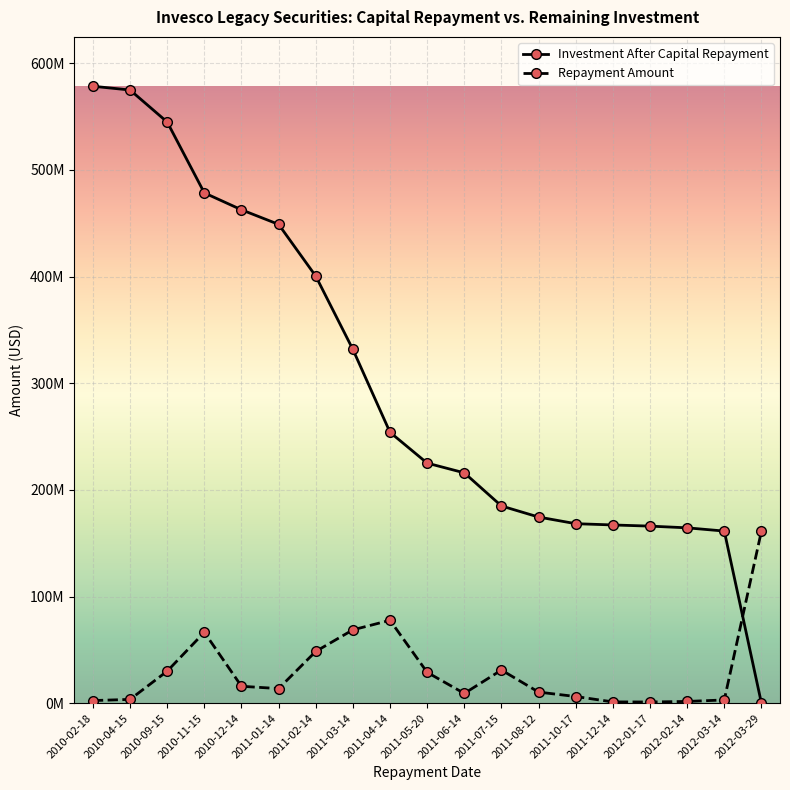

Is this an area chart (filled region under the line)?

No